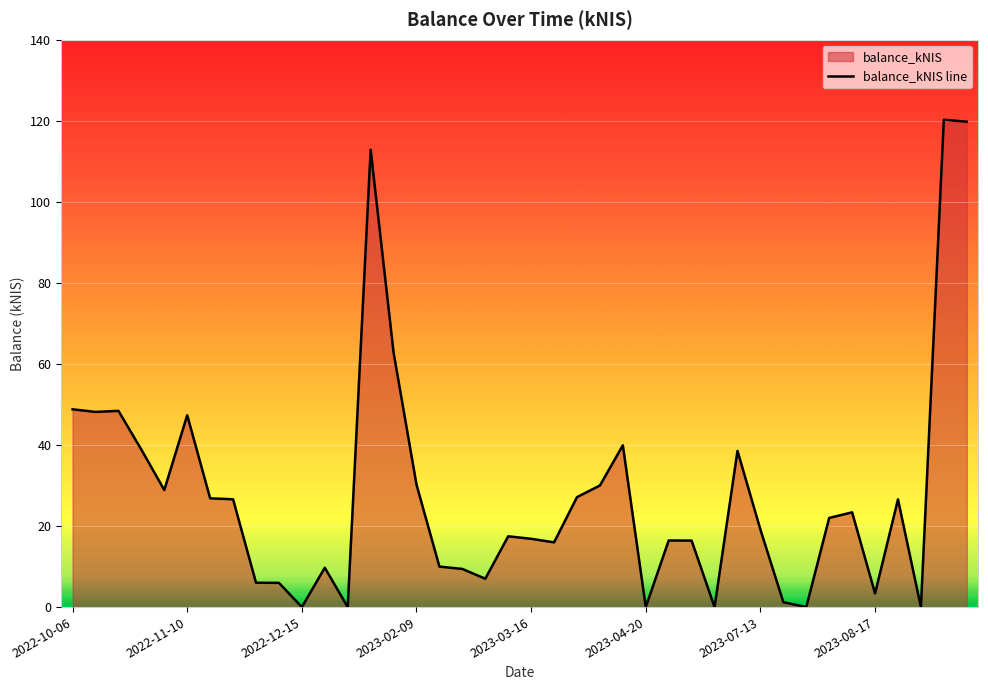

How many distinct data groups are displayed?

1